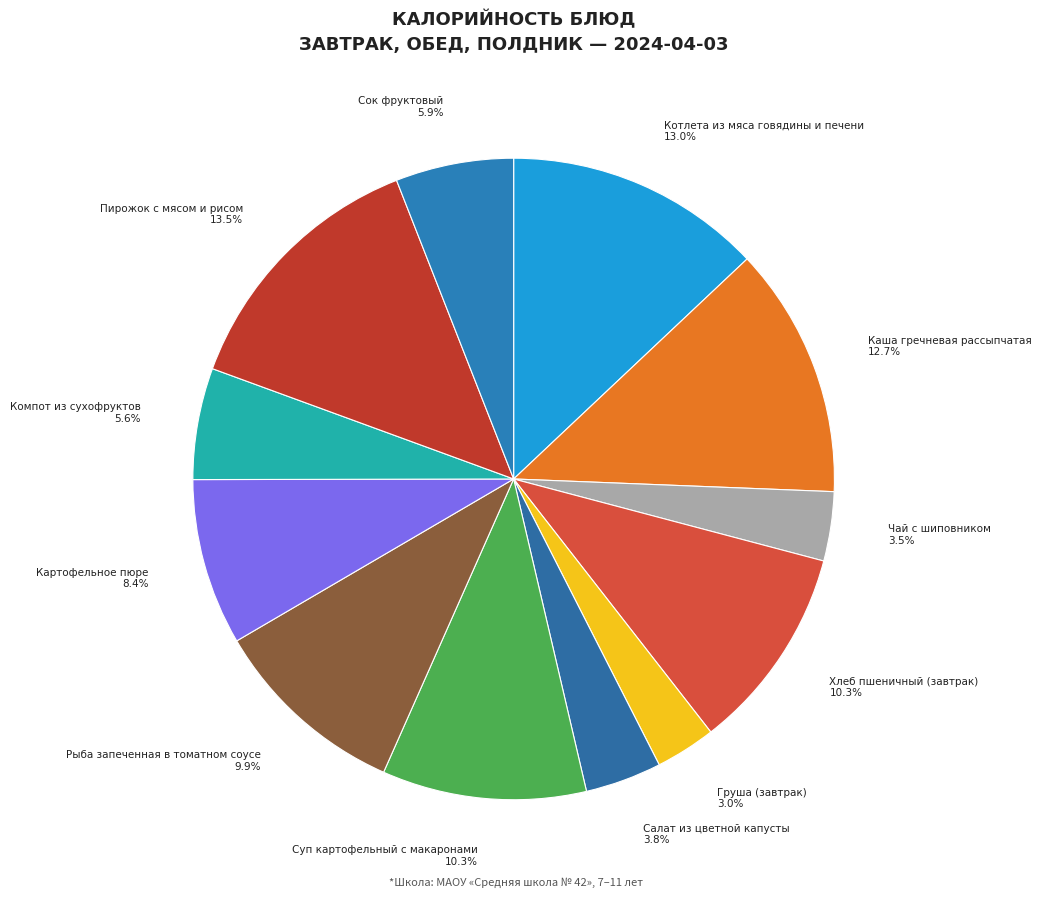

How many segments does this pie chart have?

12